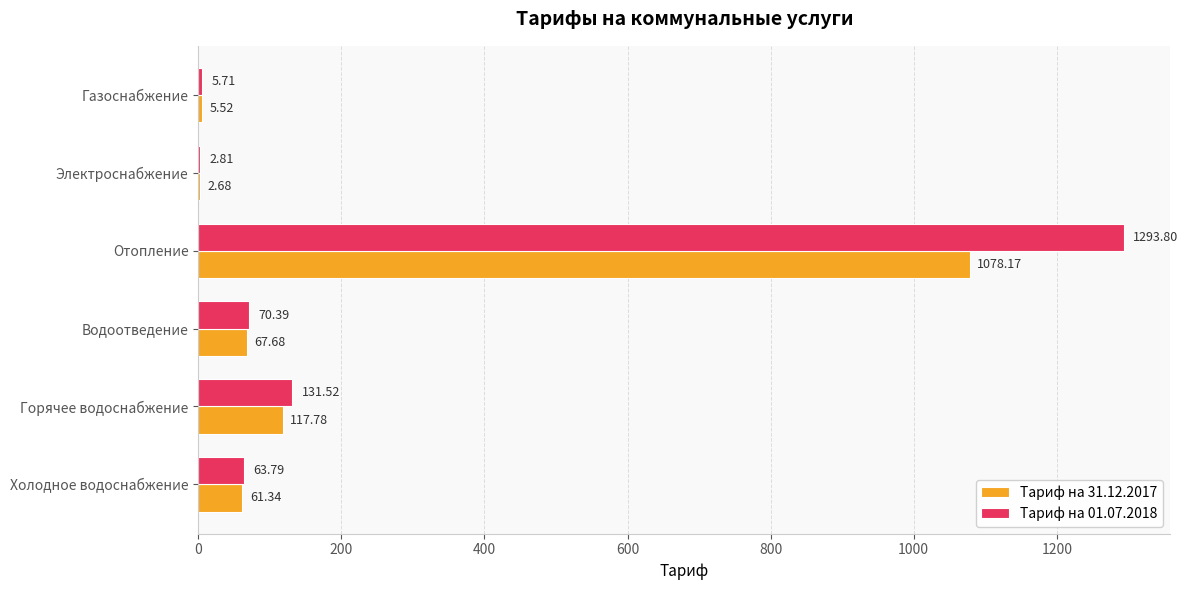

What is the sum of the Тариф на 31.12.2017 values at Горячее водоснабжение and Холодное водоснабжение?

179.1